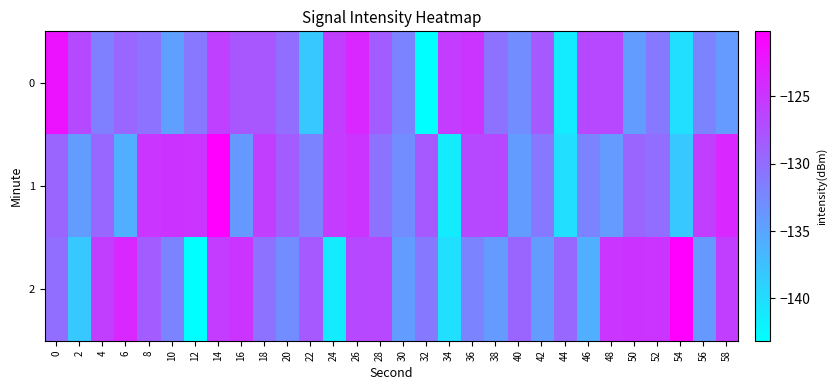

Reading right to left, extract all data points from this chart.

0: 58=-134.0	56=-132.0	54=-140.2	52=-131.1	50=-134.2	48=-126.7	46=-126.7	44=-141.4	42=-128.2	40=-132.9	38=-130.5	36=-124.8	34=-125.6	32=-143.2	30=-132.0	28=-128.4	26=-123.7	24=-125.8	22=-138.2	20=-130.1	18=-128.0	16=-128.0	14=-125.9	12=-131.0	10=-134.5	8=-130.4	6=-129.4	4=-131.7	2=-126.8	0=-121.9
1: 58=-123.7	56=-125.8	54=-138.2	52=-130.1	50=-129.3	48=-134.0	46=-132.0	44=-140.2	42=-131.1	40=-134.2	38=-126.7	36=-126.7	34=-141.4	32=-128.2	30=-132.9	28=-130.5	26=-124.8	24=-125.6	22=-132.0	20=-128.4	18=-125.8	16=-133.9	14=-120.2	12=-124.9	10=-124.8	8=-125.0	6=-135.9	4=-129.5	2=-134.2	0=-129.3
2: 58=-125.8	56=-133.9	54=-120.2	52=-124.9	50=-124.8	48=-125.0	46=-135.9	44=-129.5	42=-134.2	40=-129.3	38=-134.0	36=-132.0	34=-140.2	32=-131.1	30=-134.2	28=-126.7	26=-126.7	24=-141.4	22=-128.2	20=-132.9	18=-130.5	16=-124.8	14=-125.6	12=-143.2	10=-132.0	8=-128.4	6=-123.7	4=-125.8	2=-138.2	0=-130.1